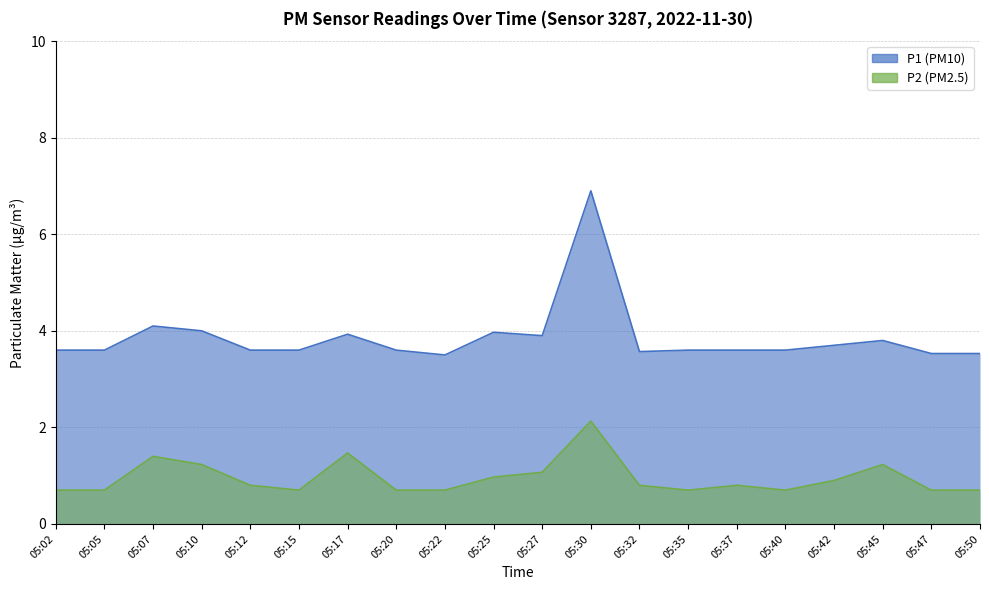

How many series are shown in this chart?

2